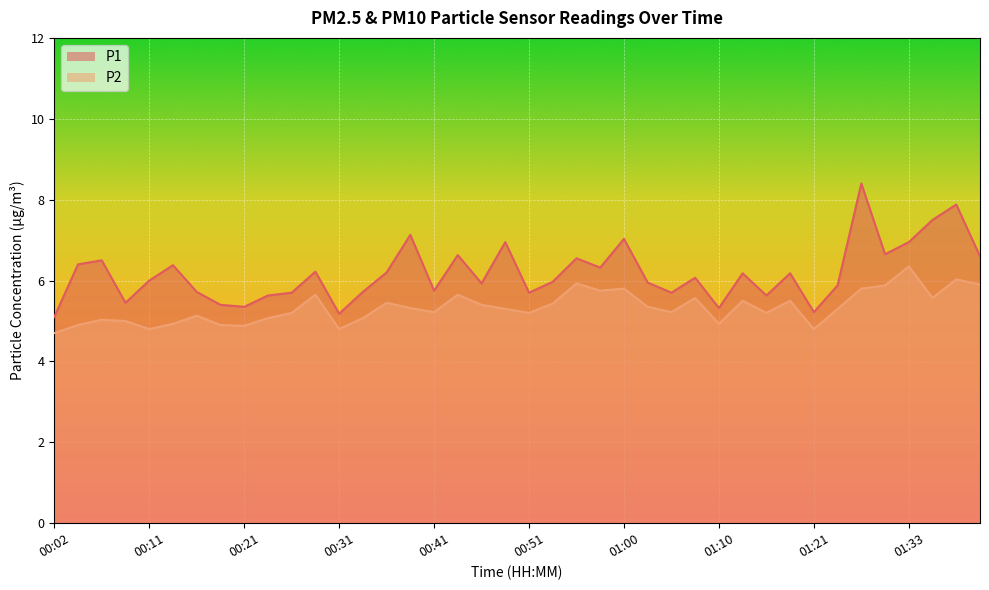

Reading left to right, list all the values displayed in this chart.

P1: 5.1	6.4	6.5	5.5	6.0	6.4	5.7	5.4	5.3	5.6	5.7	6.2	5.2	5.7	6.2	7.1	5.8	6.6	5.9	7.0	5.7	6.0	6.5	6.3	7.0	6.0	5.7	6.1	5.3	6.2	5.6	6.2	5.2	5.9	8.4	6.7	7.0	7.5	7.9	6.6
P2: 4.7	4.9	5.0	5.0	4.8	4.9	5.1	4.9	4.9	5.1	5.2	5.7	4.8	5.1	5.5	5.3	5.2	5.7	5.4	5.3	5.2	5.4	5.9	5.8	5.8	5.3	5.2	5.6	4.9	5.5	5.2	5.5	4.8	5.3	5.8	5.9	6.3	5.6	6.0	5.9